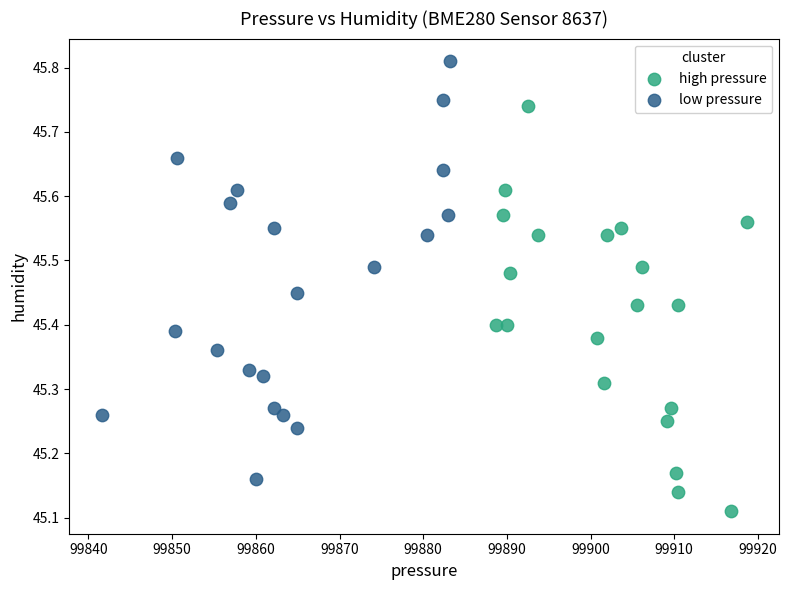

Which series has the widest spread of Y values?

low pressure